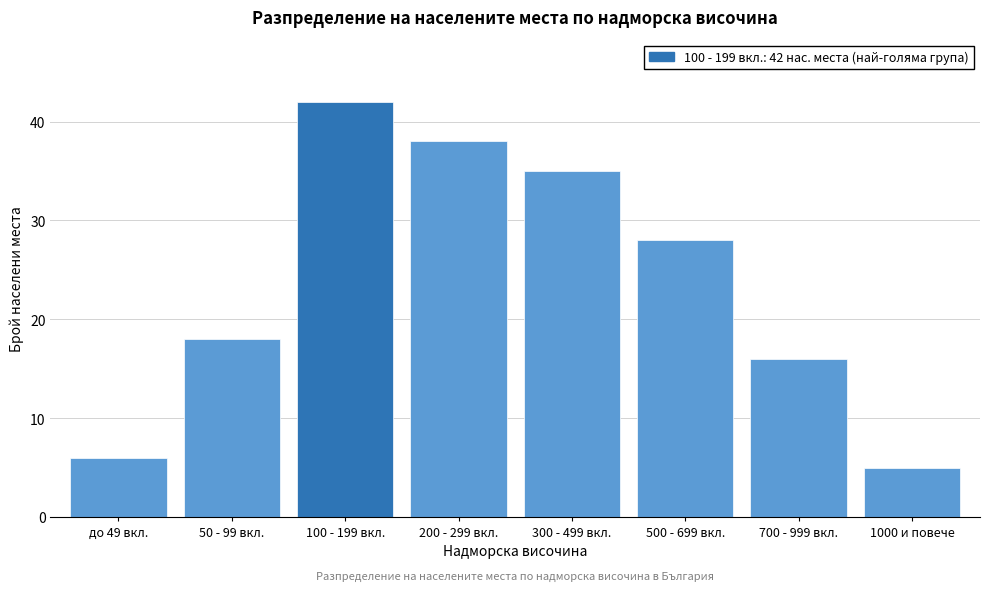

Reading left to right, transcribe all the data shown in this chart.

6	18	42	38	35	28	16	5